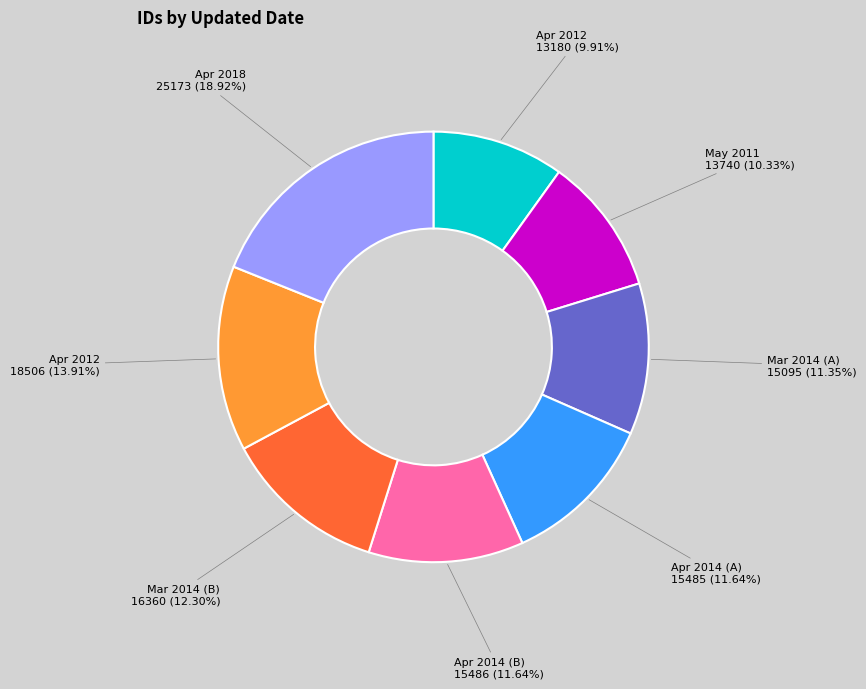

Is there a majority slice in this chart?

No